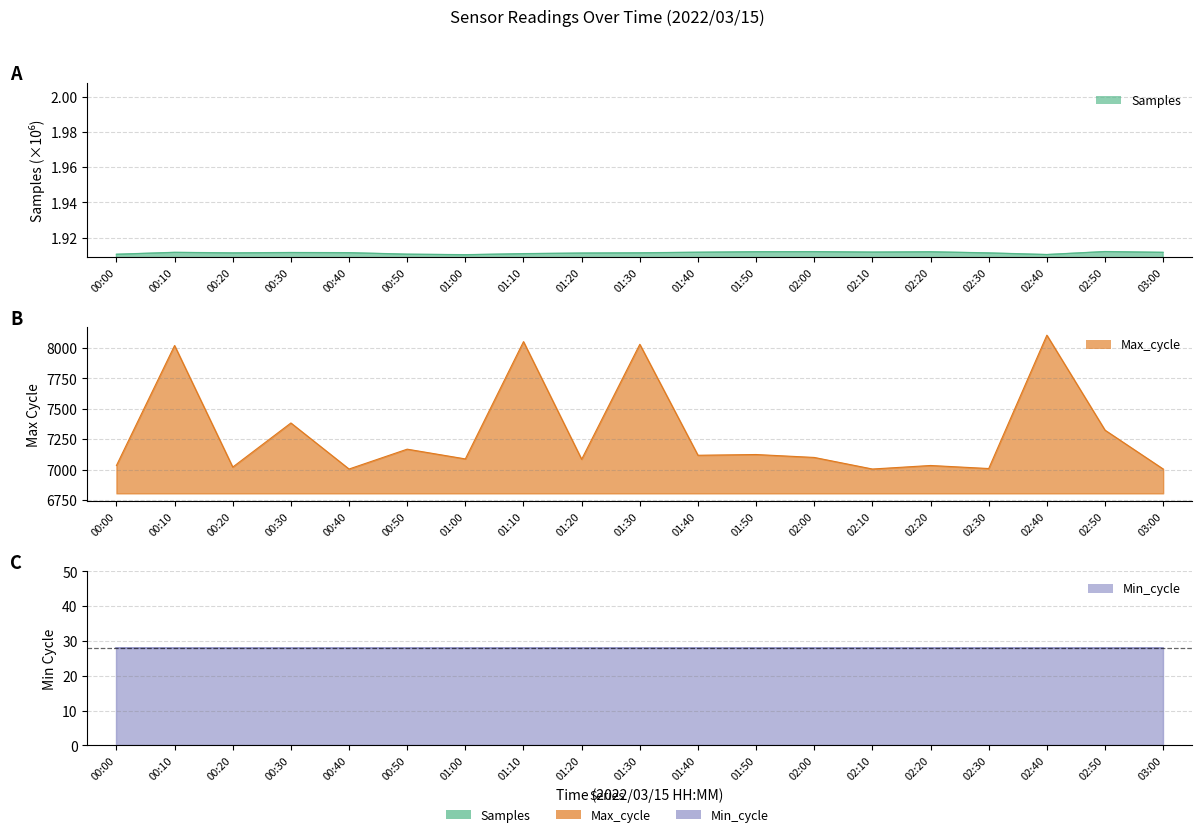

What is the minimum value shown in the chart?

1.9